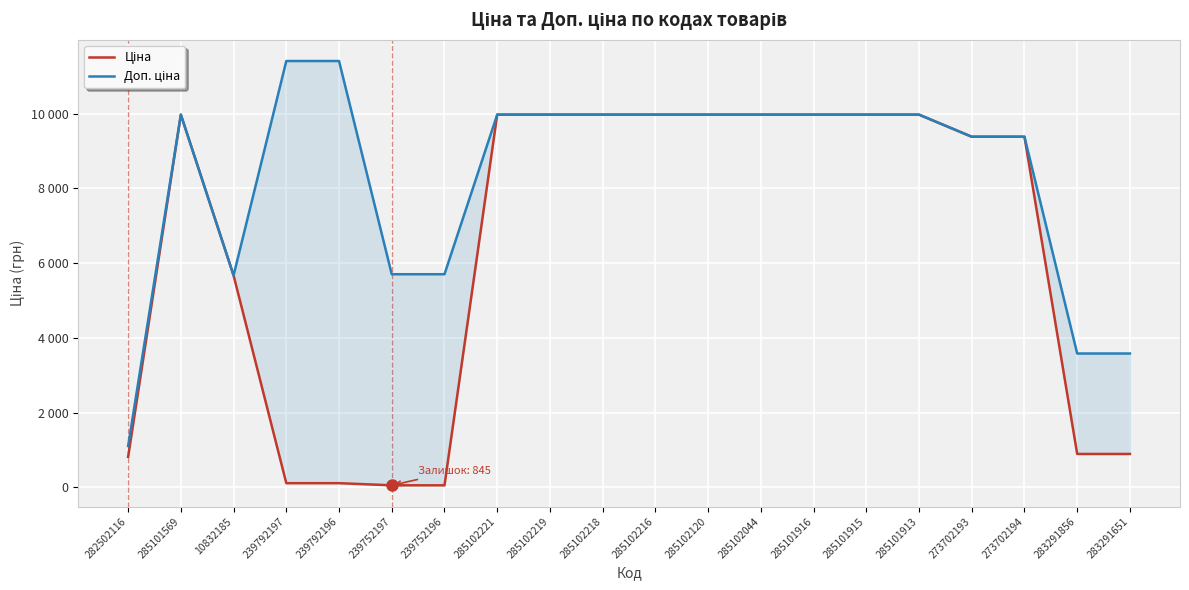

Reading right to left, extract all data points from this chart.

Ціна: 895.9	895.9	9384.0	9384.0	9975.0	9975.0	9975.0	9975.0	9975.0	9975.0	9975.0	9975.0	9975.0	57.0	57.0	114.1	114.1	5673.8	9975.0	818.5
Доп. ціна: 3583.6	3583.6	9384.0	9384.0	9975.0	9975.0	9975.0	9975.0	9975.0	9975.0	9975.0	9975.0	9975.0	5705.0	5705.0	11410.0	11410.0	5673.8	9975.0	1109.2